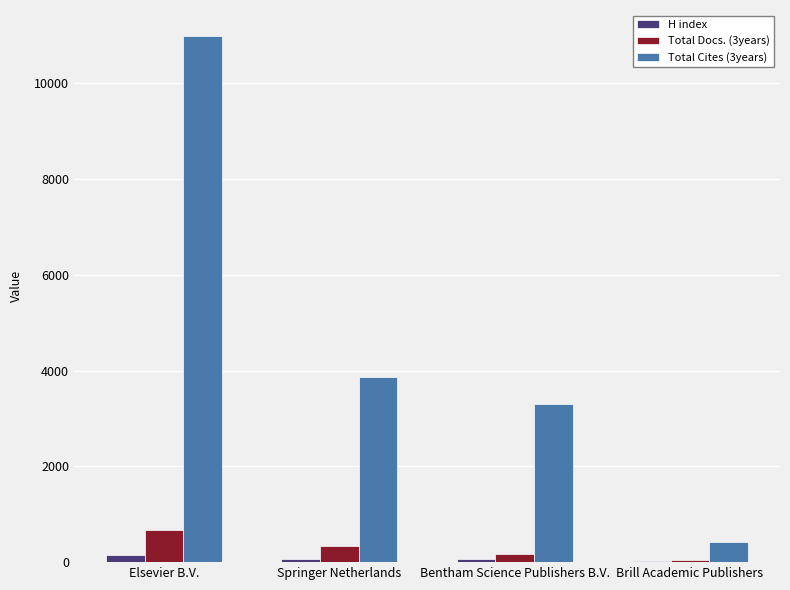

At which category is the sum across all series the highest?

Elsevier B.V.